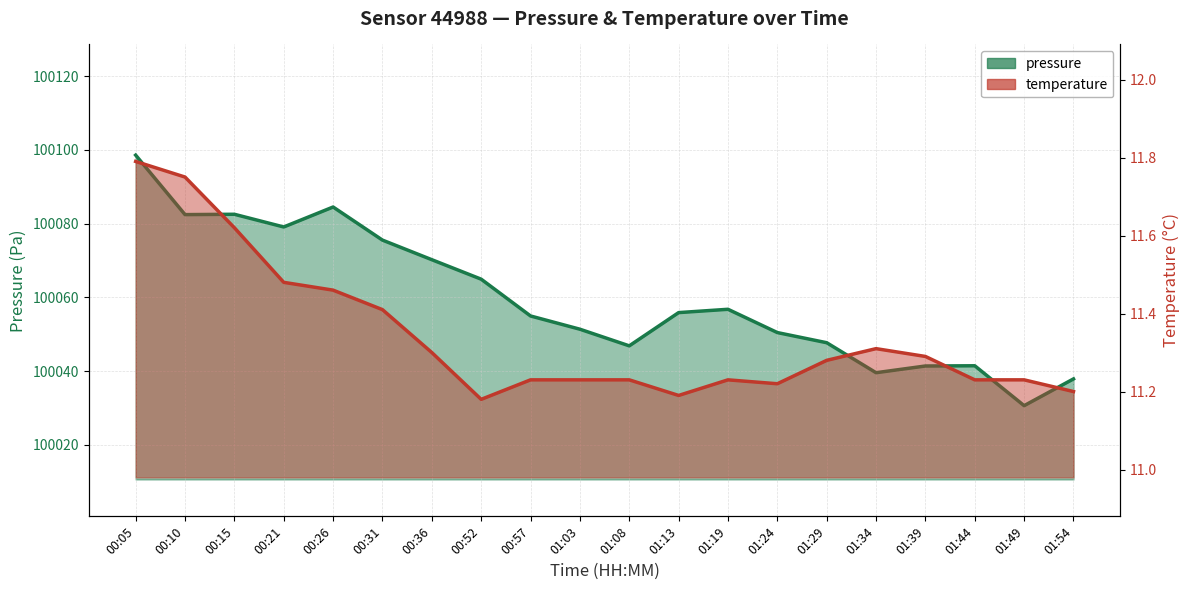

True or false: temperature has more than 1 interior local peaks.

True